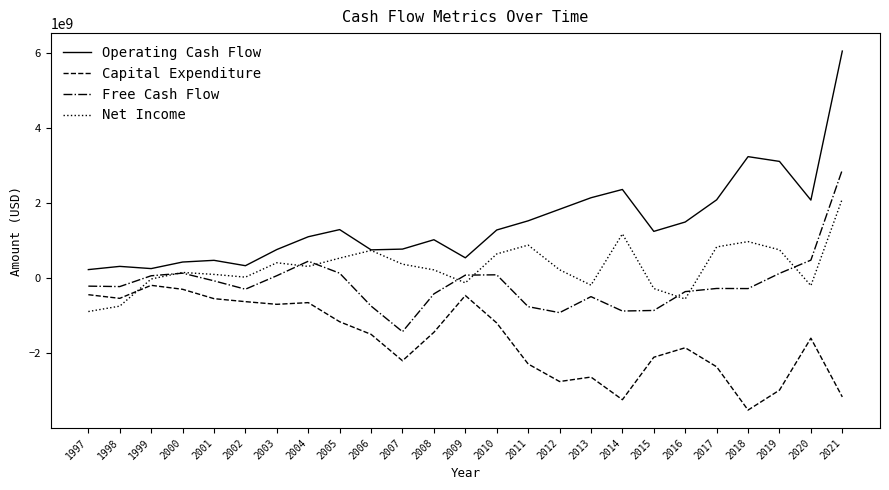

What is the total value across all series at 2019?

1010000000